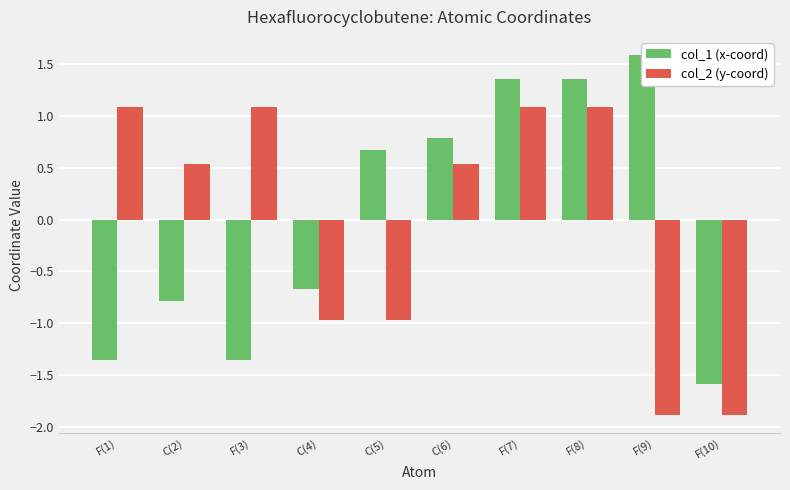

What is the difference between the col_2 (y-coord) values at F(3) and C(6)?

0.6